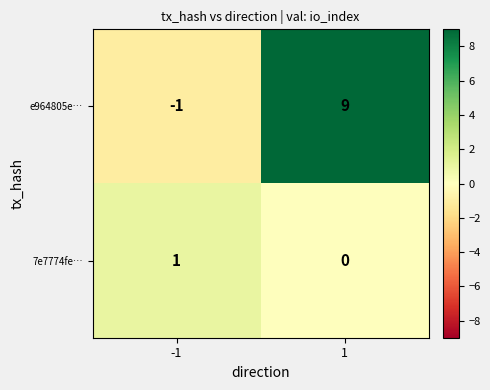

What is the average value of the e964805e… series?

4